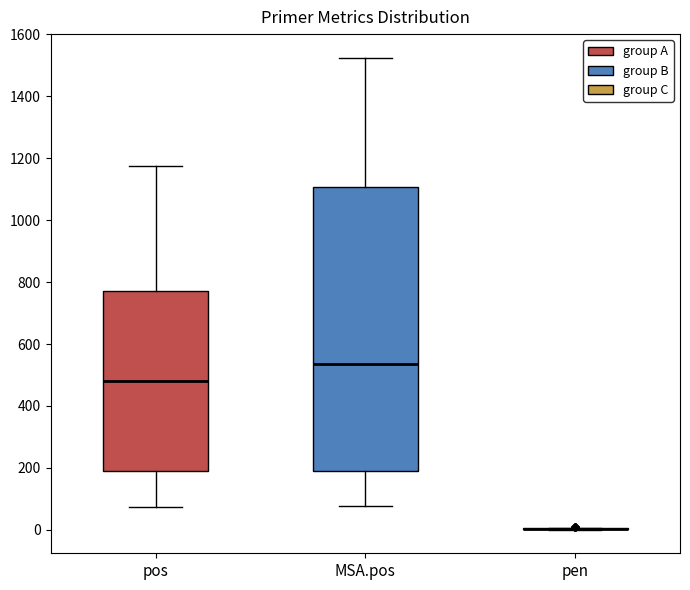

Reading left to right, transcribe this box plot: for each box, give where its median line is, the range the box spans, and where its two whiskers end, as read against the y-axis. The values are not printed on the chart, so give them approximately, as read against the axis.

pos: median 480, box 200 to 780, whiskers 80 to 1180
MSA.pos: median 540, box 200 to 1100, whiskers 80 to 1520
pen: box collapsed to a line at 0, whiskers 0 to 0